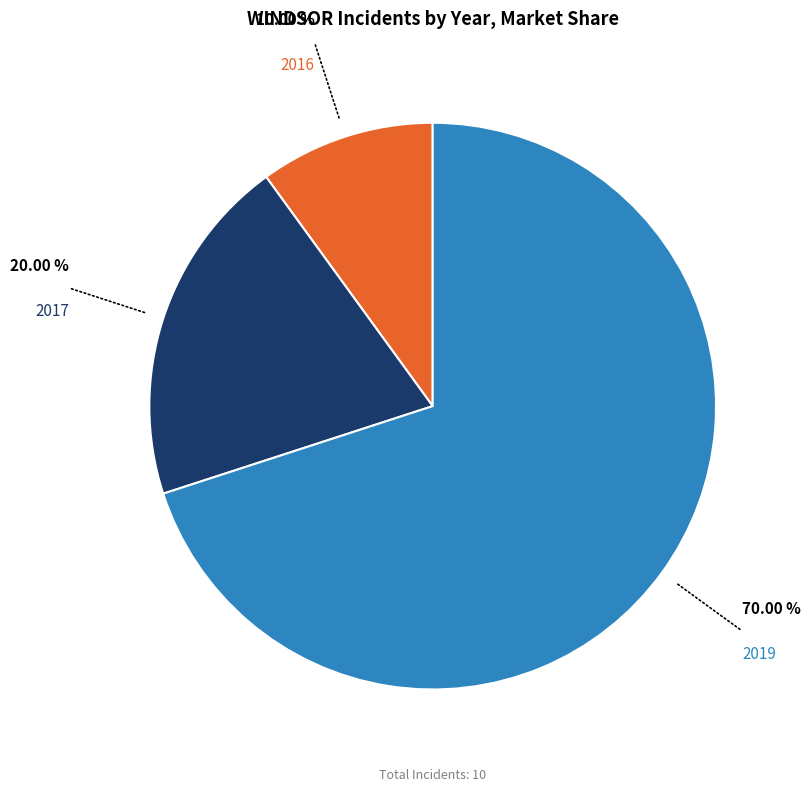

To the nearest percent, what is the average slice percentage?

33%